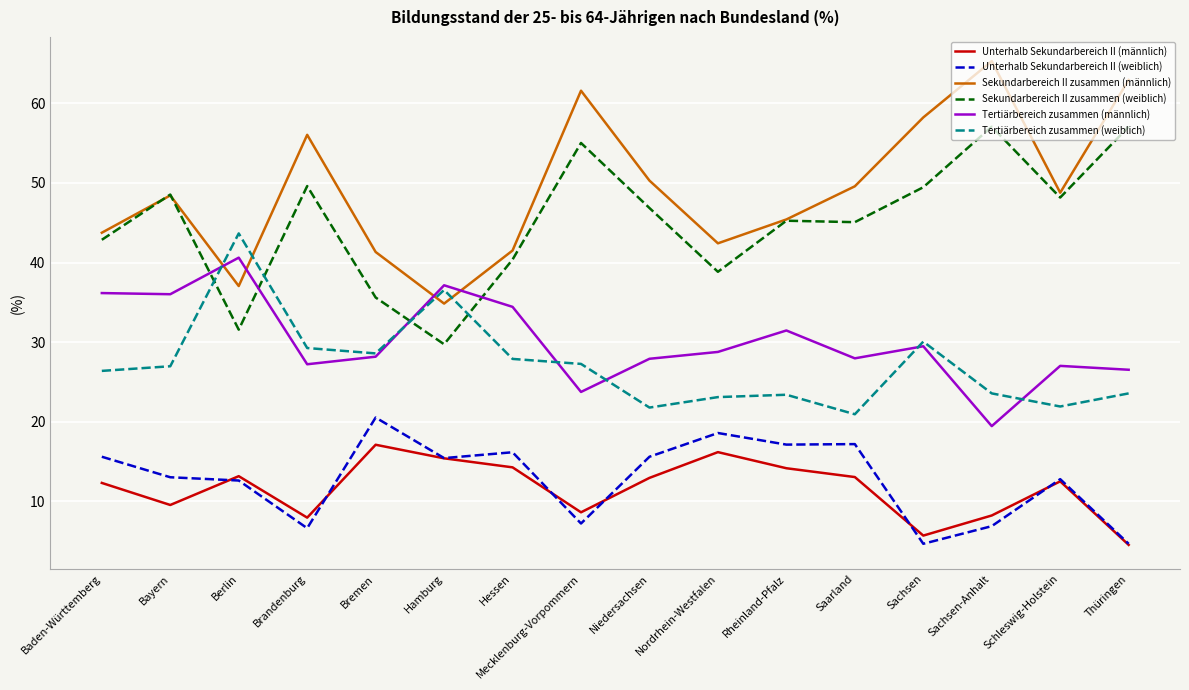

What is the difference between the second highest and second lowest values in the Sekundarbereich II zusammen (männlich) series?

25.9